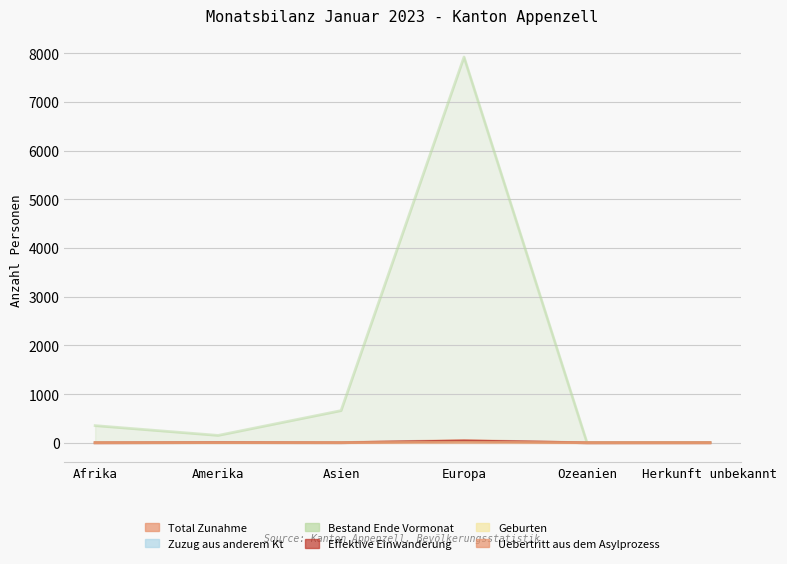

Between Afrika and Asien, which is larger?

Asien